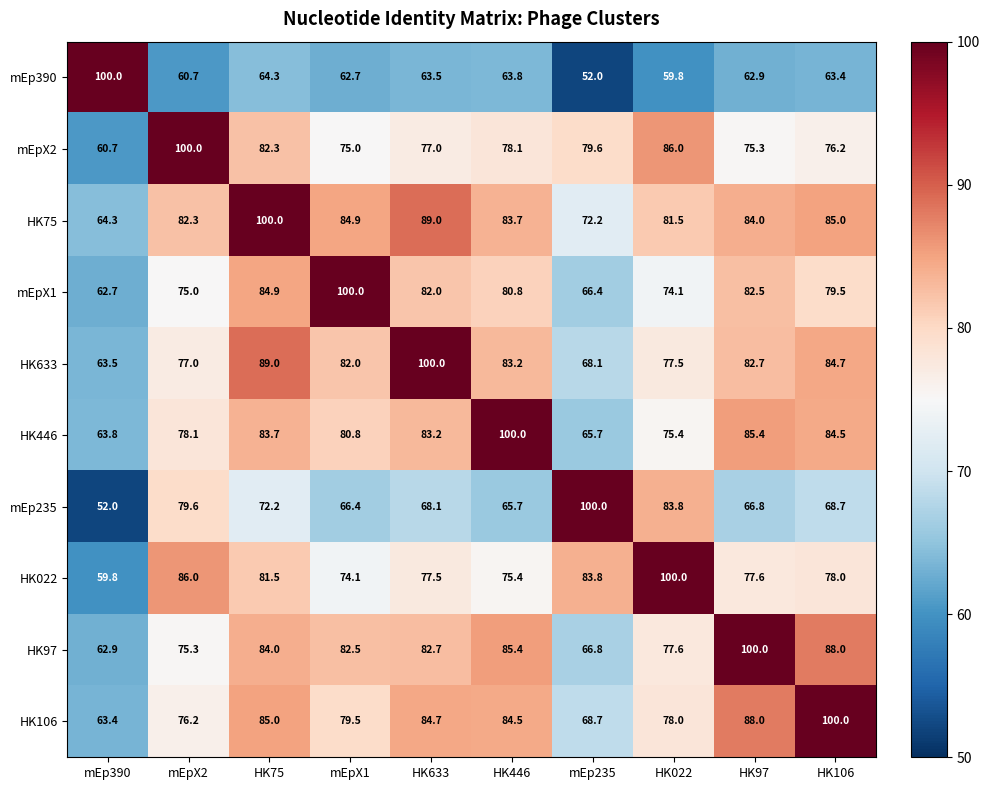

At which category is the sum across all series the highest?

HK75